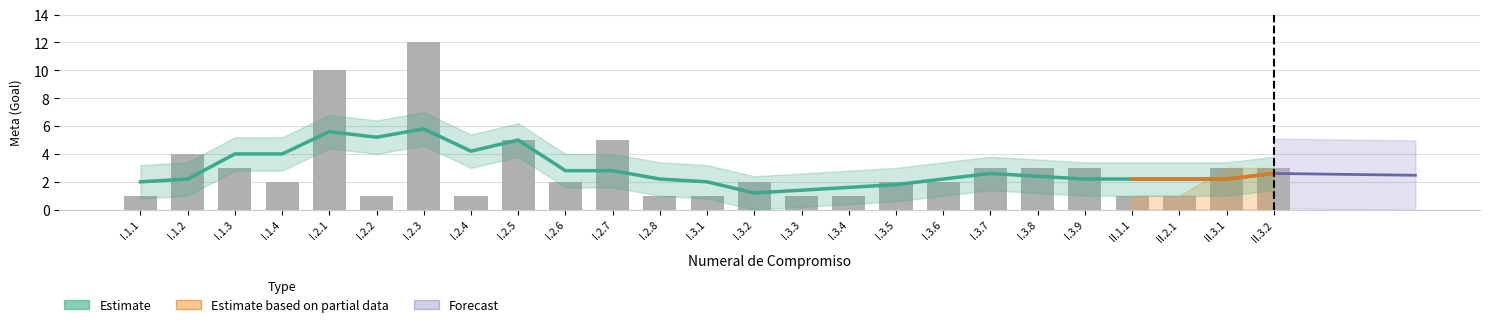

What is the greatest value displayed?

12.0